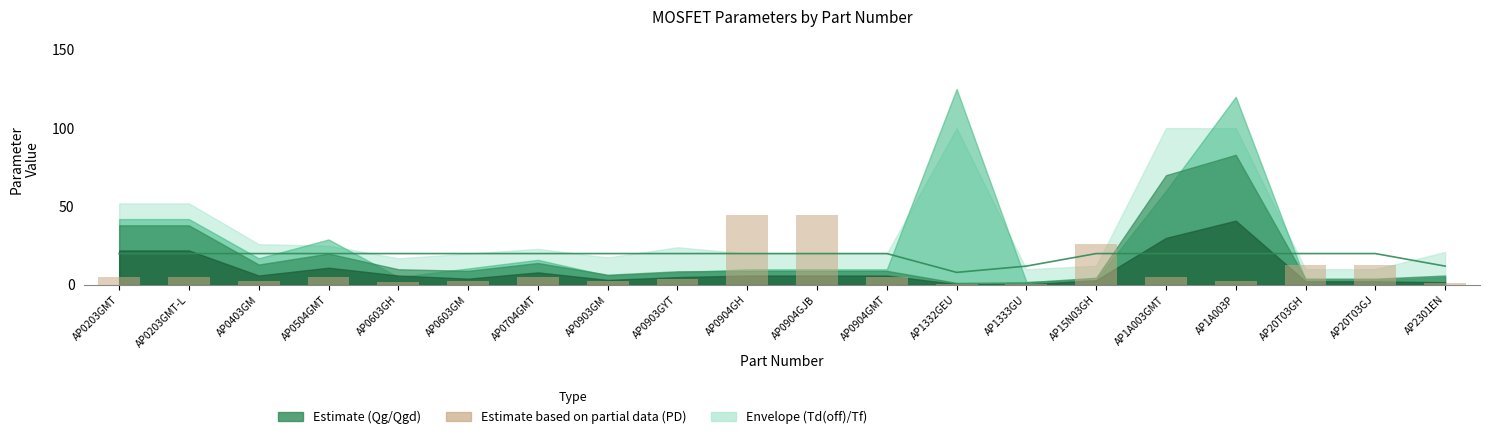

Are the bars grouped side by side (vs. stacked)?

Yes